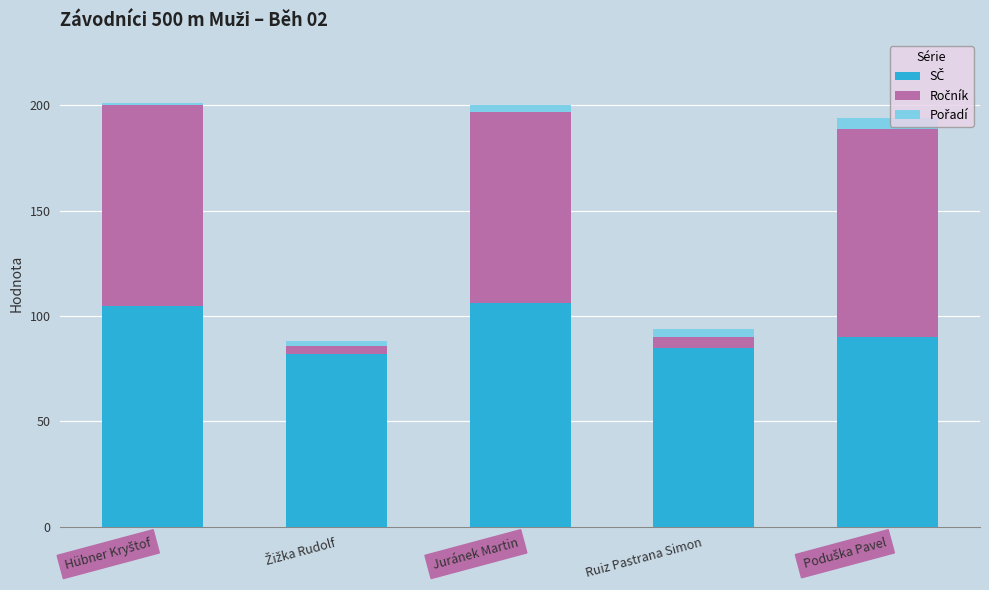

Count the number of data series in this chart.

3